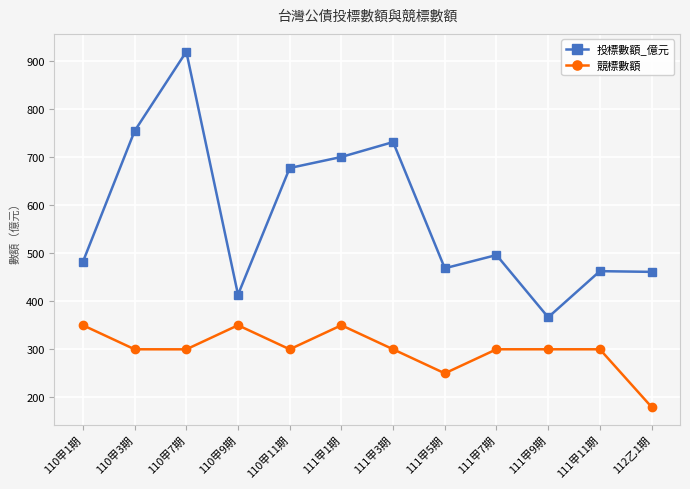

How many interior local valleys does the 投標數額_億元 series have?

3